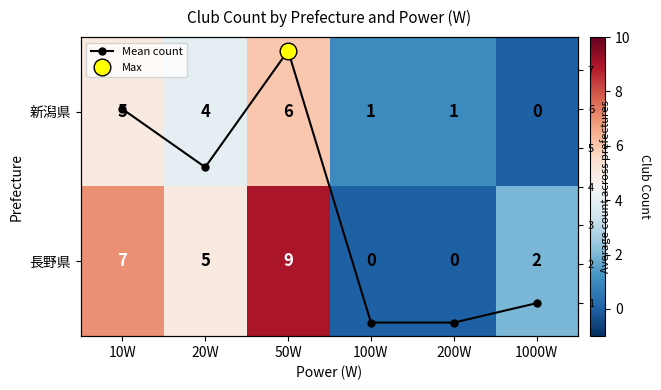

Count the number of data series in this chart.

3